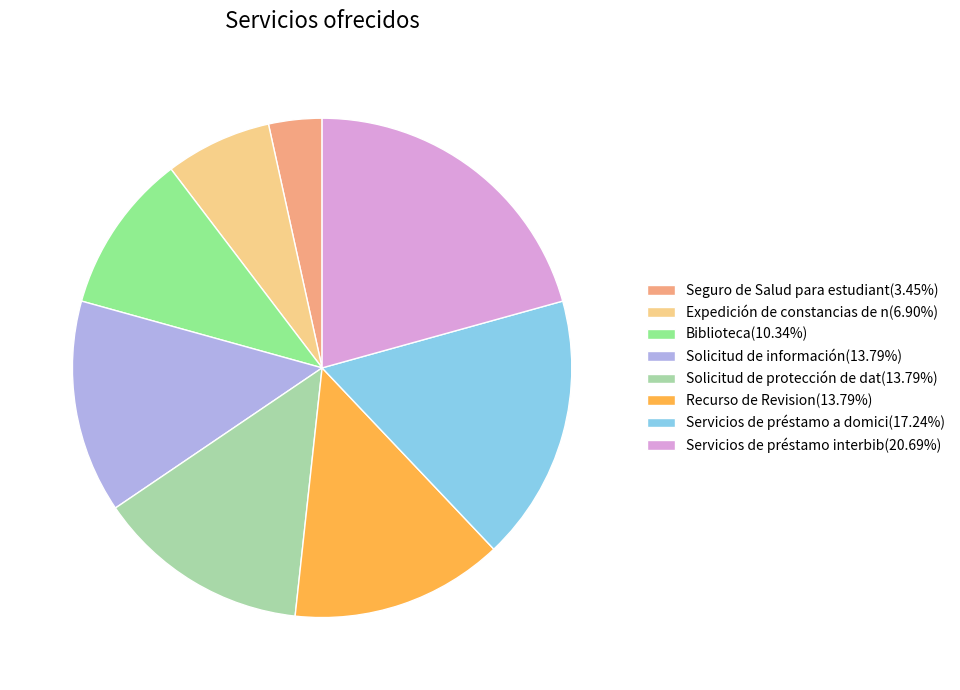

Is the sum of Seguro de Salud para estudiant(3.45%) and Solicitud de información(13.79%) greater than half?

No